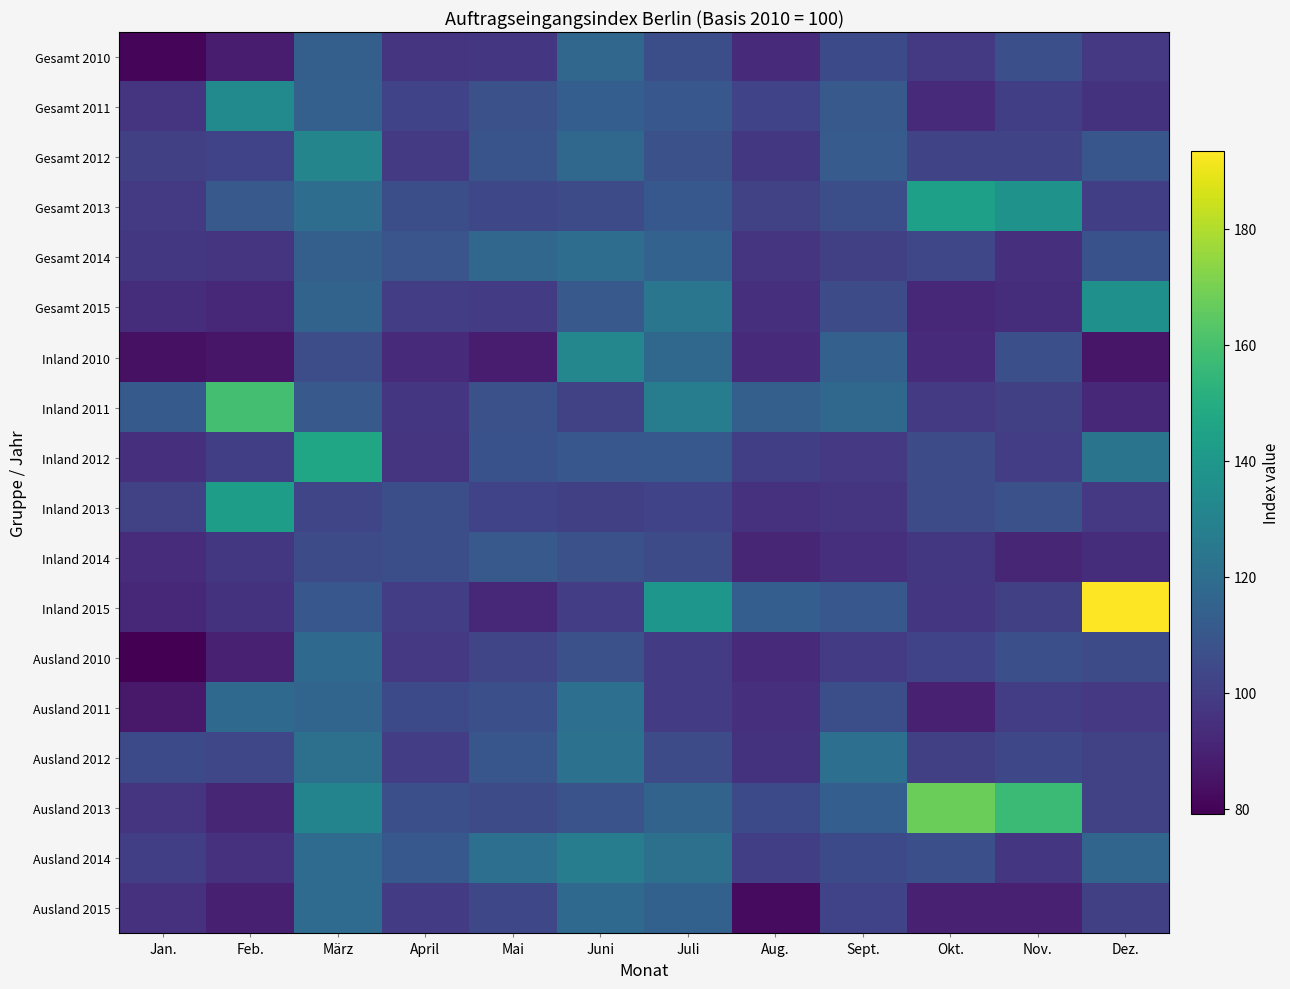

Reading left to right, list all the values displayed in this chart.

Gesamt 2010: Jan.=81.0	Feb.=88.1	März=113.5	April=96.0	Mai=97.2	Juni=116.9	Juli=106.4	Aug.=92.7	Sept.=104.7	Okt.=98.5	Nov.=106.9	Dez.=98.1
Gesamt 2011: Jan.=96.0	Feb.=133.9	März=114.3	April=101.8	Mai=107.2	Juni=113.4	Juli=110.0	Aug.=101.9	Sept.=110.8	Okt.=93.0	Nov.=100.2	Dez.=95.6
Gesamt 2012: Jan.=100.6	Feb.=102.1	März=130.9	April=98.4	Mai=108.9	Juni=117.4	Juli=107.2	Aug.=97.6	Sept.=112.0	Okt.=102.6	Nov.=102.4	Dez.=109.6
Gesamt 2013: Jan.=98.3	Feb.=111.0	März=119.8	April=106.7	Mai=103.9	Juni=105.2	Juli=110.4	Aug.=101.0	Sept.=106.6	Okt.=143.6	Nov.=137.9	Dez.=100.1
Gesamt 2014: Jan.=97.7	Feb.=96.3	März=113.6	April=109.2	Mai=116.9	Juni=119.7	Juli=115.1	Aug.=96.8	Sept.=100.8	Okt.=103.4	Nov.=95.0	Dez.=107.8
Gesamt 2015: Jan.=94.1	Feb.=91.6	März=115.5	April=99.6	Mai=99.3	Juni=111.1	Juli=123.9	Aug.=94.2	Sept.=105.1	Okt.=92.3	Nov.=93.9	Dez.=136.3
Inland 2010: Jan.=84.2	Feb.=85.9	März=106.0	April=92.9	Mai=88.3	Juni=131.8	Juli=117.7	Aug.=92.9	Sept.=114.2	Okt.=93.2	Nov.=107.0	Dez.=85.9
Inland 2011: Jan.=111.2	Feb.=159.3	März=111.0	April=97.1	Mai=107.6	Juni=101.6	Juli=127.0	Aug.=113.8	Sept.=117.8	Okt.=98.6	Nov.=100.6	Dez.=91.9
Inland 2012: Jan.=94.3	Feb.=100.1	März=146.3	April=96.4	Mai=107.9	Juni=110.2	Juli=110.6	Aug.=100.2	Sept.=97.8	Okt.=105.5	Nov.=100.0	Dez.=123.2
Inland 2013: Jan.=101.2	Feb.=142.9	März=102.8	April=106.4	Mai=102.0	Juni=100.6	Juli=102.2	Aug.=95.4	Sept.=96.4	Okt.=105.0	Nov.=107.4	Dez.=97.8
Inland 2014: Jan.=93.6	Feb.=97.7	März=105.2	April=106.7	Mai=110.8	Juni=107.2	Juli=105.5	Aug.=91.1	Sept.=94.6	Okt.=97.7	Nov.=91.5	Dez.=93.9
Inland 2015: Jan.=92.0	Feb.=95.6	März=110.0	April=99.8	Mai=92.1	Juni=99.7	Juli=138.9	Aug.=113.1	Sept.=110.1	Okt.=97.2	Nov.=100.8	Dez.=193.4
Ausland 2010: Jan.=79.0	Feb.=89.4	März=118.3	April=97.9	Mai=102.7	Juni=107.5	Juli=99.4	Aug.=92.7	Sept.=98.8	Okt.=101.8	Nov.=106.8	Dez.=105.7
Ausland 2011: Jan.=86.6	Feb.=118.1	März=116.4	April=104.6	Mai=107.0	Juni=120.8	Juli=99.4	Aug.=94.4	Sept.=106.4	Okt.=89.5	Nov.=100.0	Dez.=98.0
Ausland 2012: Jan.=104.6	Feb.=103.3	März=121.4	April=99.7	Mai=109.6	Juni=121.9	Juli=105.0	Aug.=95.9	Sept.=120.8	Okt.=100.8	Nov.=104.0	Dez.=101.2
Ausland 2013: Jan.=96.6	Feb.=91.2	März=130.4	April=106.9	Mai=105.0	Juni=108.1	Juli=115.5	Aug.=104.6	Sept.=113.0	Okt.=167.6	Nov.=156.9	Dez.=101.5
Ausland 2014: Jan.=100.2	Feb.=95.5	März=118.9	April=110.7	Mai=120.8	Juni=127.5	Juli=121.2	Aug.=100.4	Sept.=104.6	Okt.=106.9	Nov.=97.2	Dez.=116.4
Ausland 2015: Jan.=95.4	Feb.=89.1	März=118.9	April=99.5	Mai=103.7	Juni=118.3	Juli=114.6	Aug.=82.4	Sept.=101.9	Okt.=89.3	Nov.=89.6	Dez.=100.8